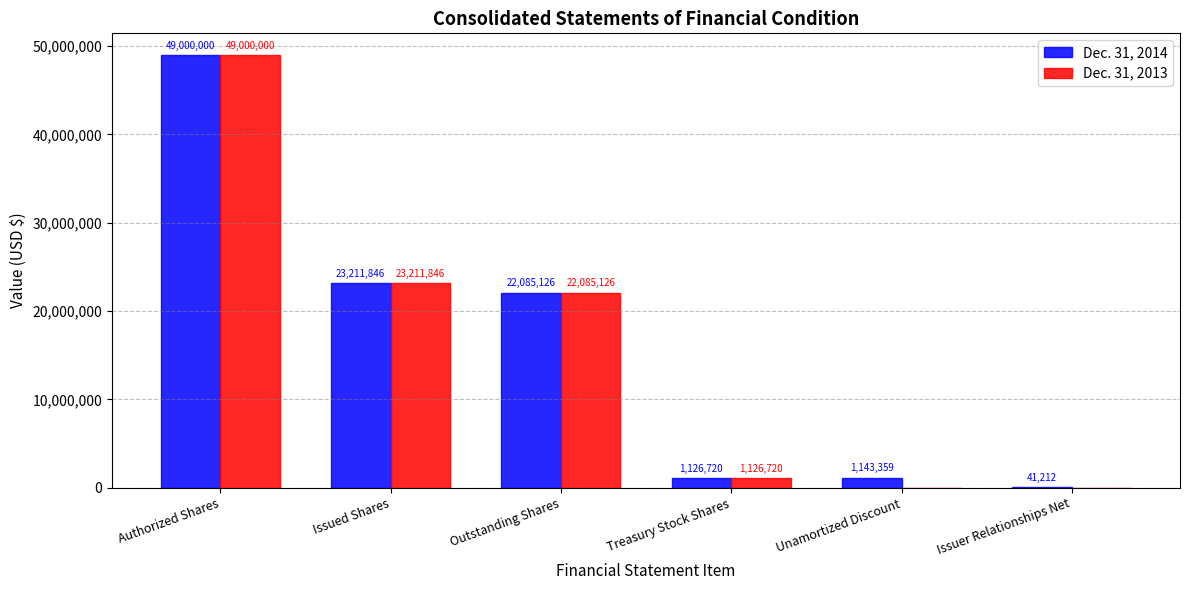

Does the chart contain stacked bars?

No